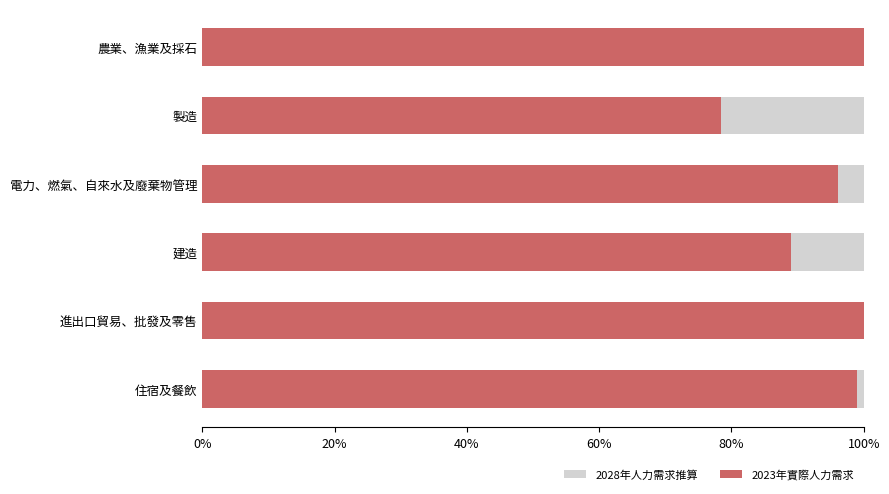

What is the sum of all 2023年實際人力需求 values?

5.7